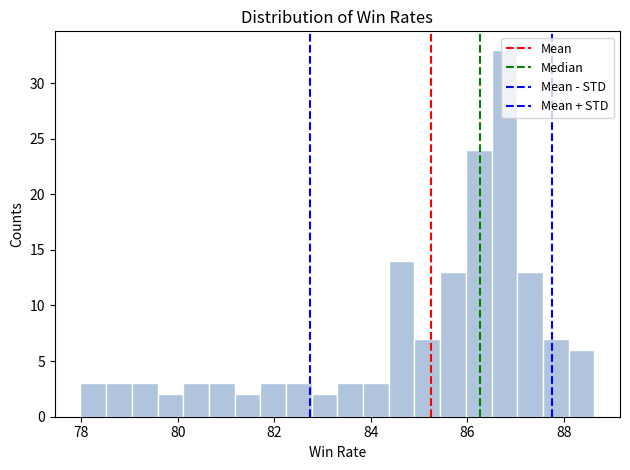

Read against the x-axis, roughly where is the centre of the tallest bar?

86.8